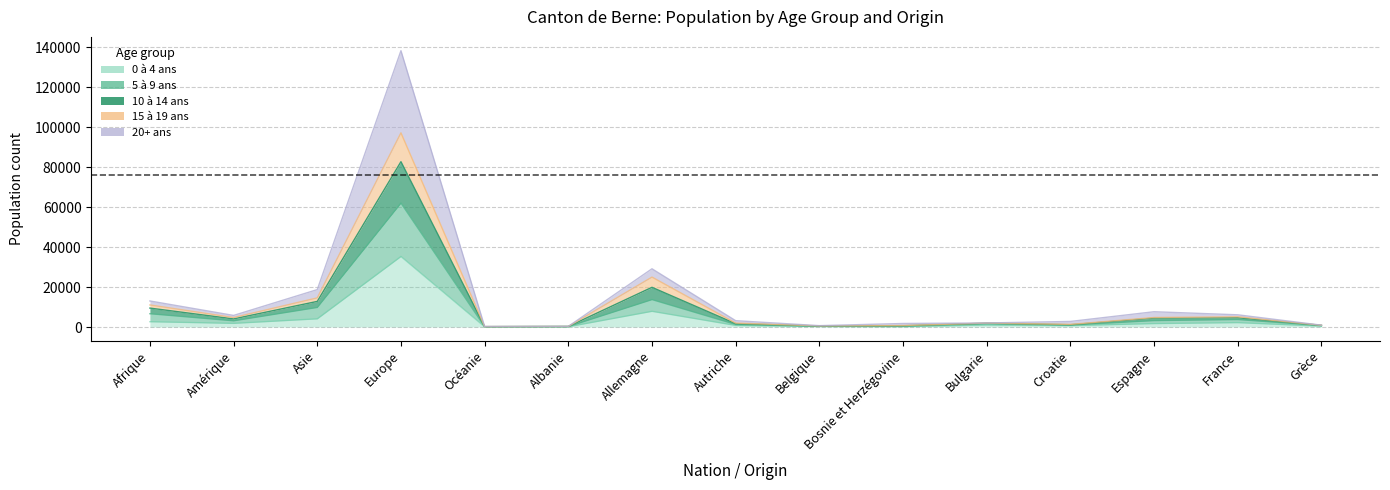

Rank the series at Espagne from highest to lowest value.

20+ ans, 10 à 14 ans, 15 à 19 ans, 5 à 9 ans, 0 à 4 ans